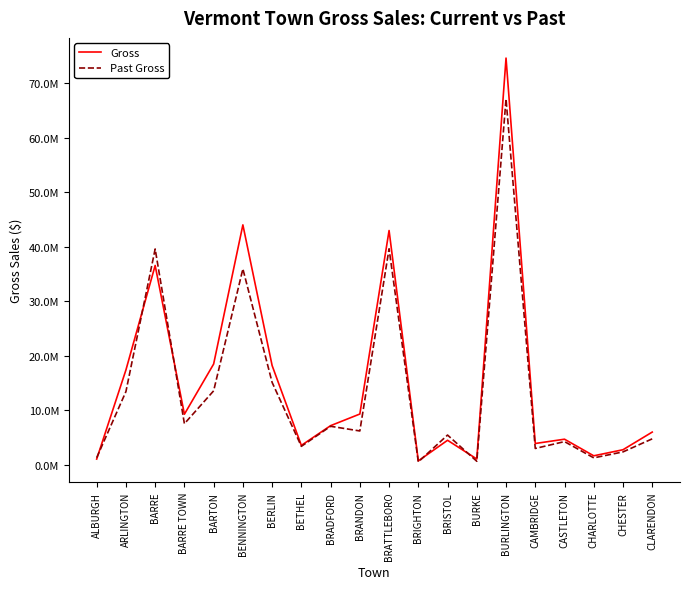

How many values in the Gross series are below 7141606?

10